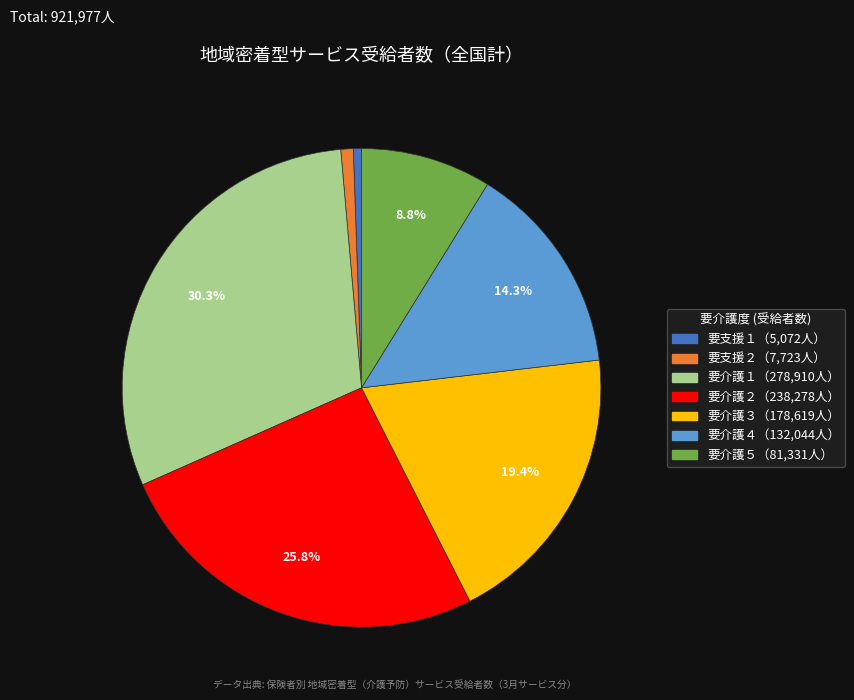

Is there any slice that represents more than half of the pie?

No